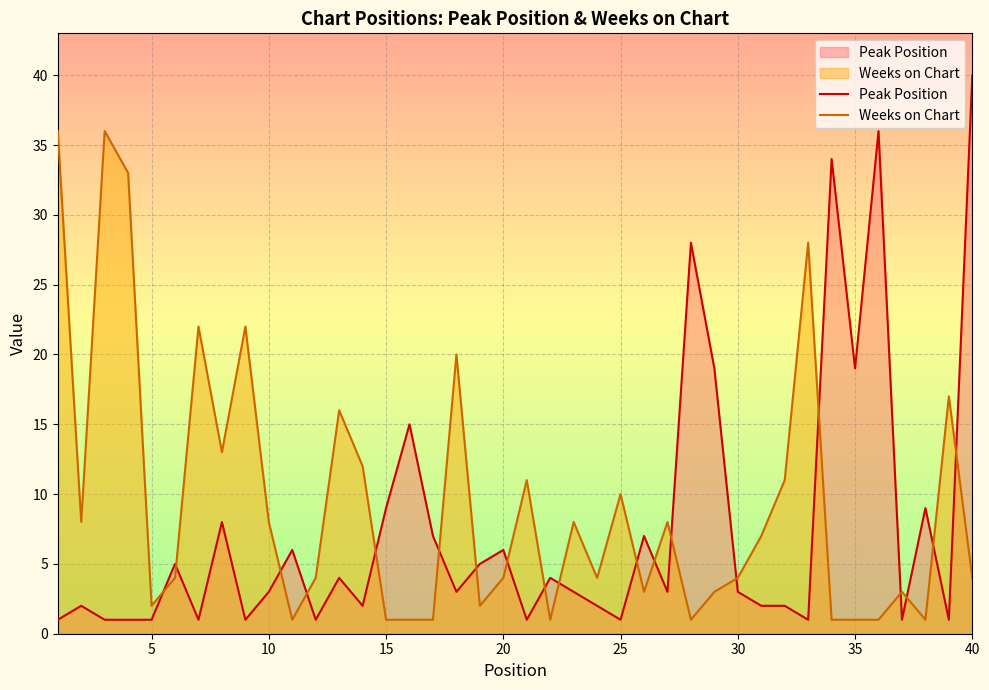

Which series has the widest spread of values?

Peak Position